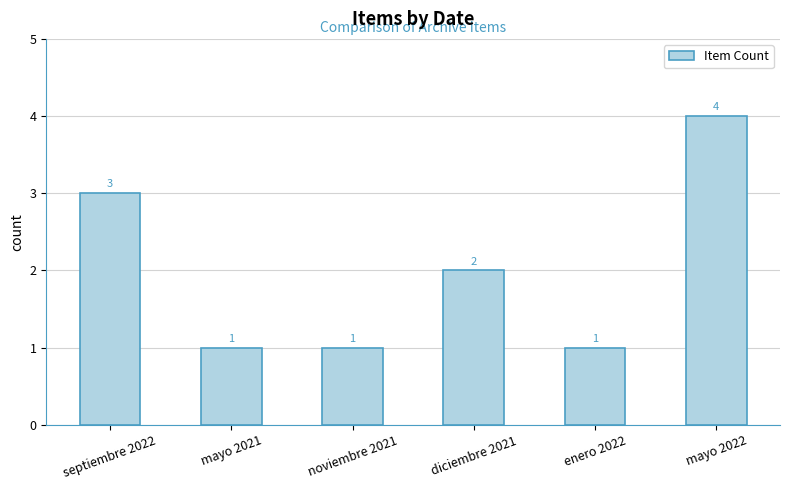

What is the label of the 1st bar from the left?

septiembre 2022